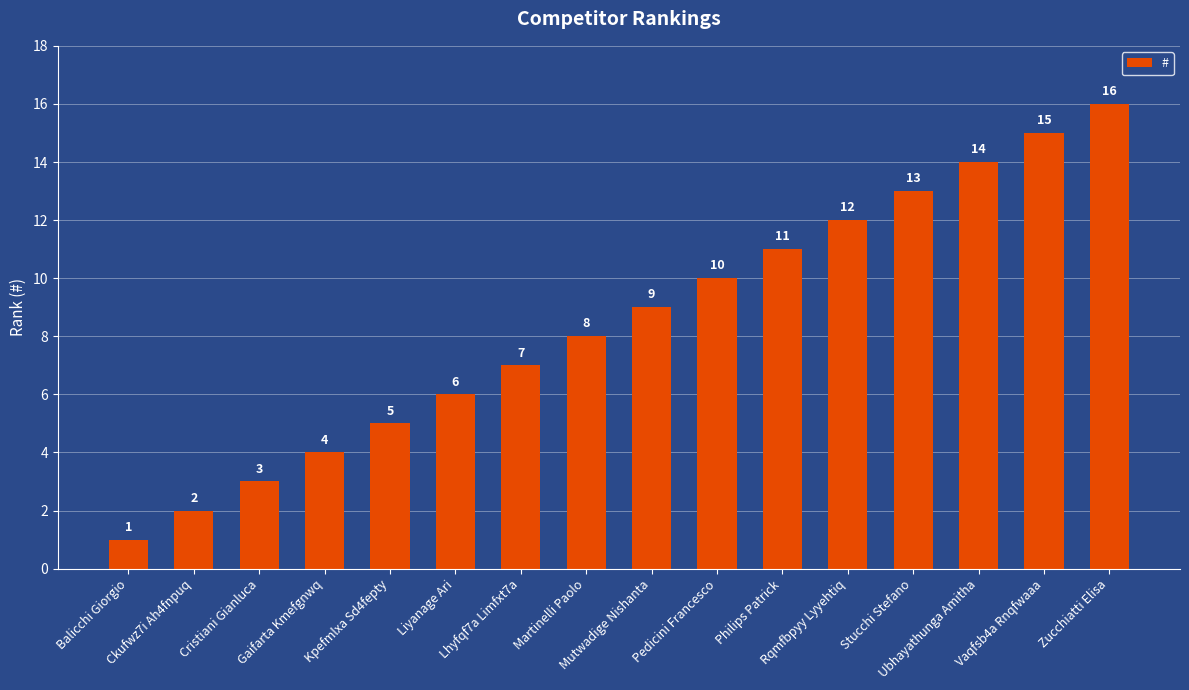

Which label corresponds to the smallest value in the chart?

Balicchi Giorgio